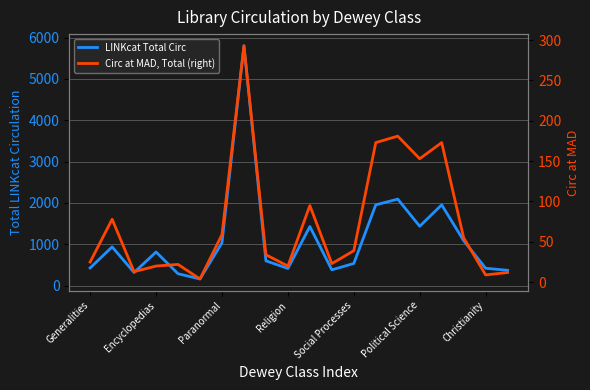

Which series has the widest spread of values?

LINKcat Total Circ